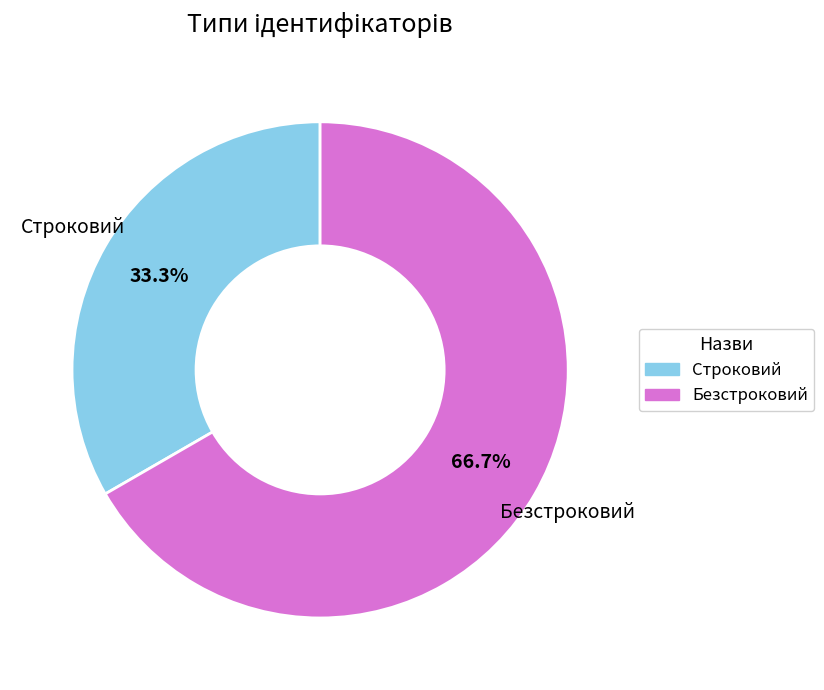

The Безстроковий slice represents 67% of the pie. True or false?

True